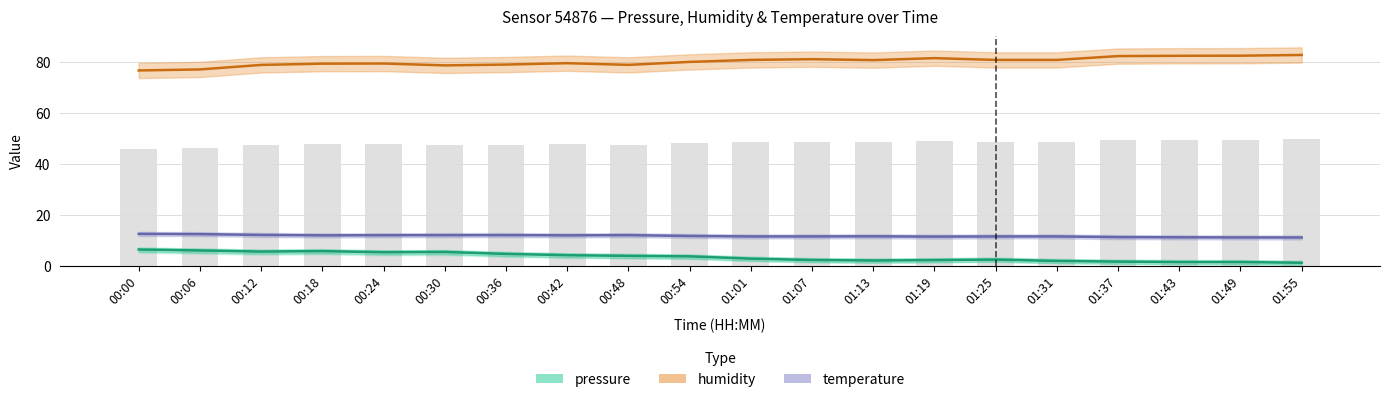

The temperature series shows 12.1 at 00:12. True or false?

True